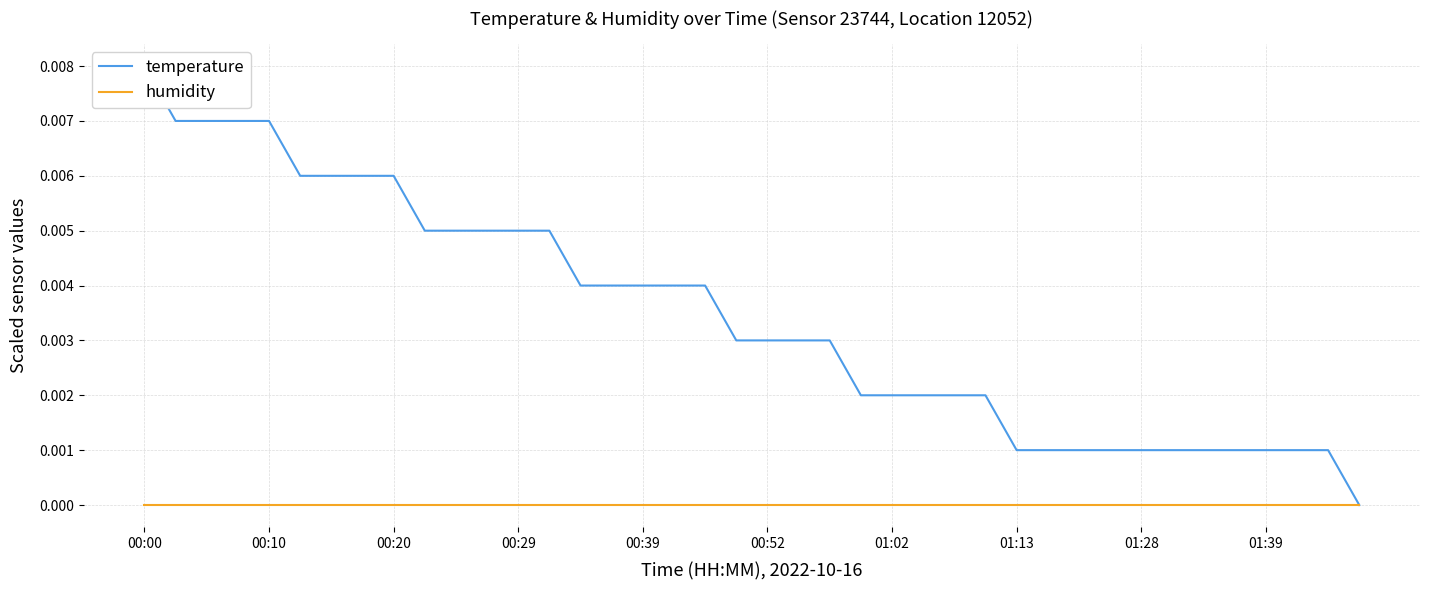

What are all the series names shown in the legend?

temperature, humidity